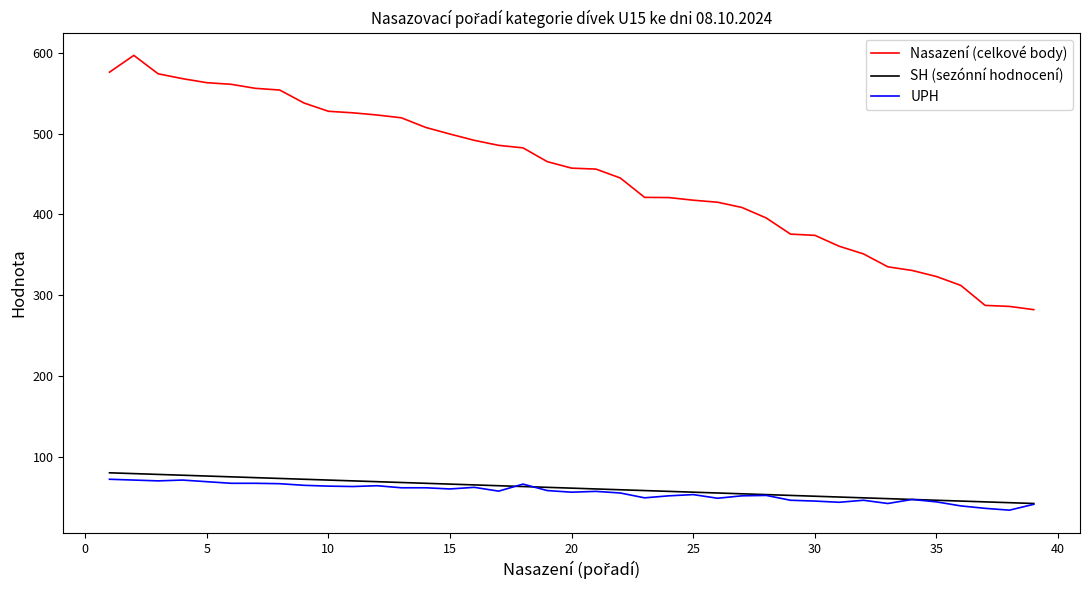

Which series has the largest total across all categories?

Nasazení (celkové body)